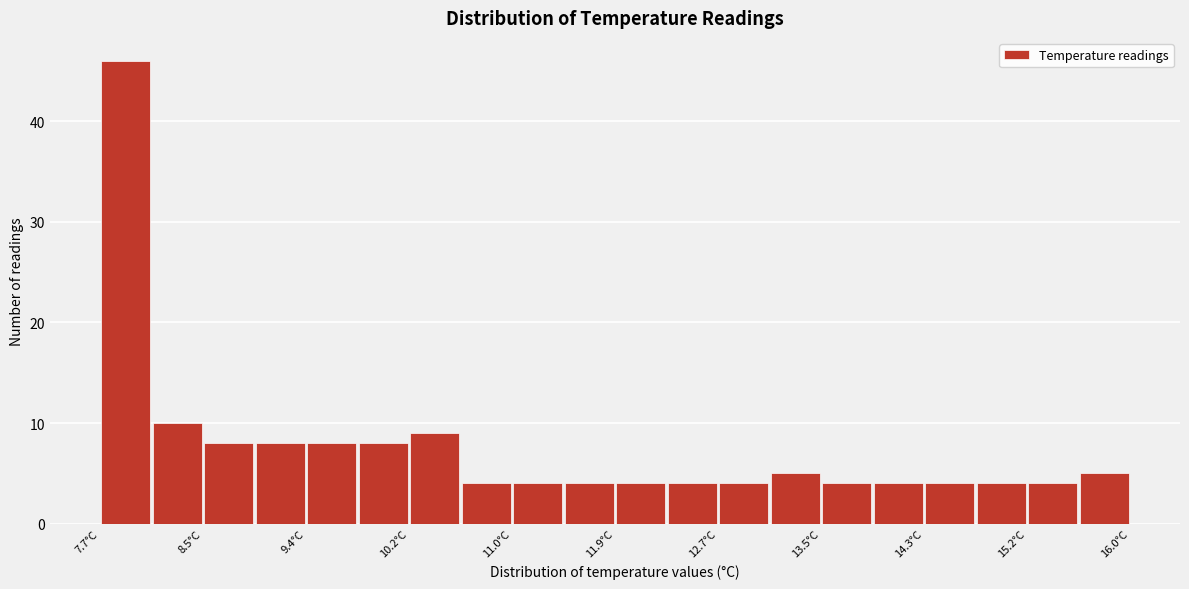

Reading left to right, transcribe this chart: for each bar, give the range it covers on the x-axis and its height. Neither the bar edges nor the heights are printed on the chart, so give them approximately, as read against the axes.

7.7 to 8.1: 46
8.1 to 8.5: 10
8.5 to 8.9: 8
8.9 to 9.4: 8
9.4 to 9.8: 8
9.8 to 10.2: 8
10.2 to 10.6: 9
10.6 to 11.0: 4
11.0 to 11.4: 4
11.4 to 11.9: 4
11.9 to 12.3: 4
12.3 to 12.7: 4
12.7 to 13.1: 4
13.1 to 13.5: 5
13.5 to 13.9: 4
13.9 to 14.3: 4
14.3 to 14.8: 4
14.8 to 15.2: 4
15.2 to 15.6: 4
15.6 to 16.0: 5